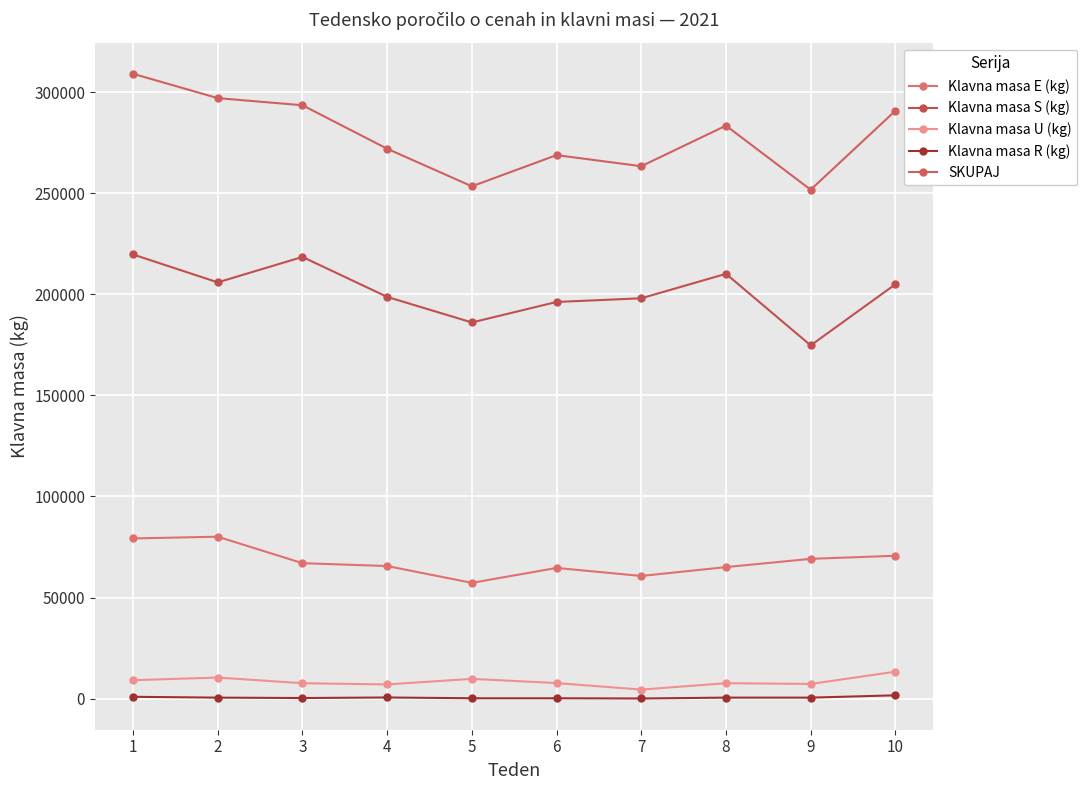

At which category is the sum across all series the highest?

1